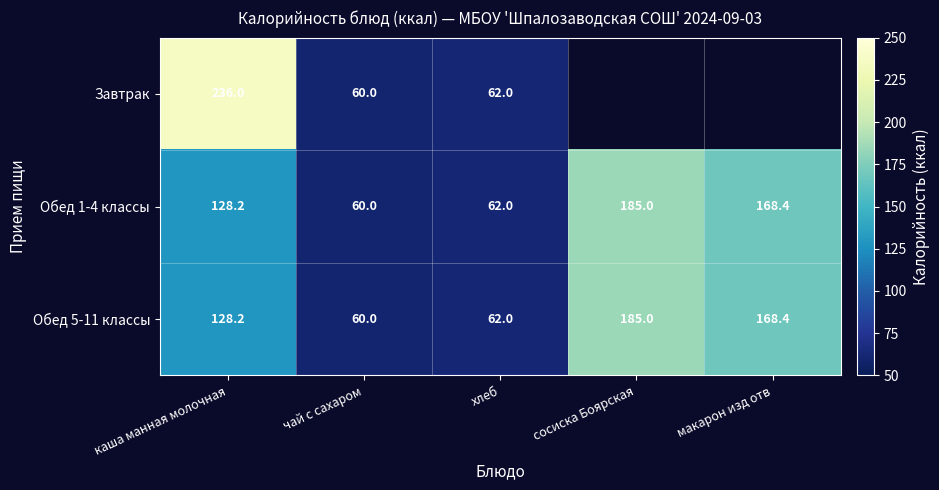

What is the total value across all series at хлеб?

186.0